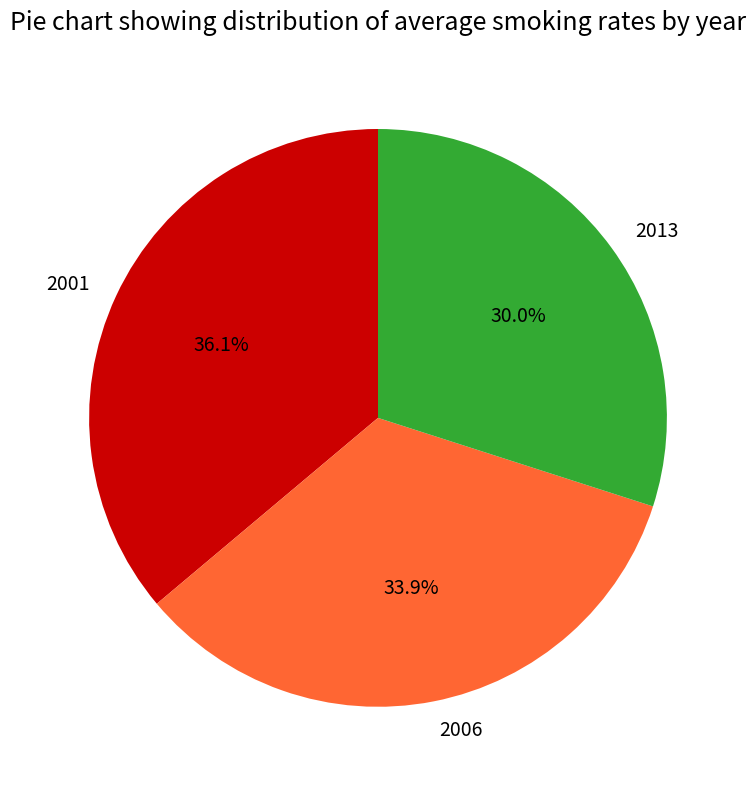

The 2013 slice represents 16% of the pie. True or false?

False